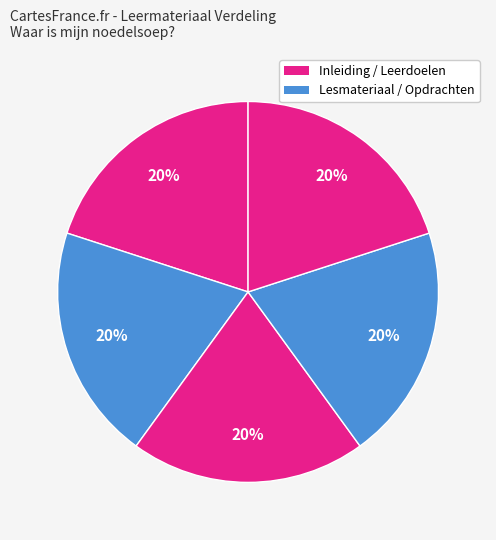

How many slices are in this pie chart?

5